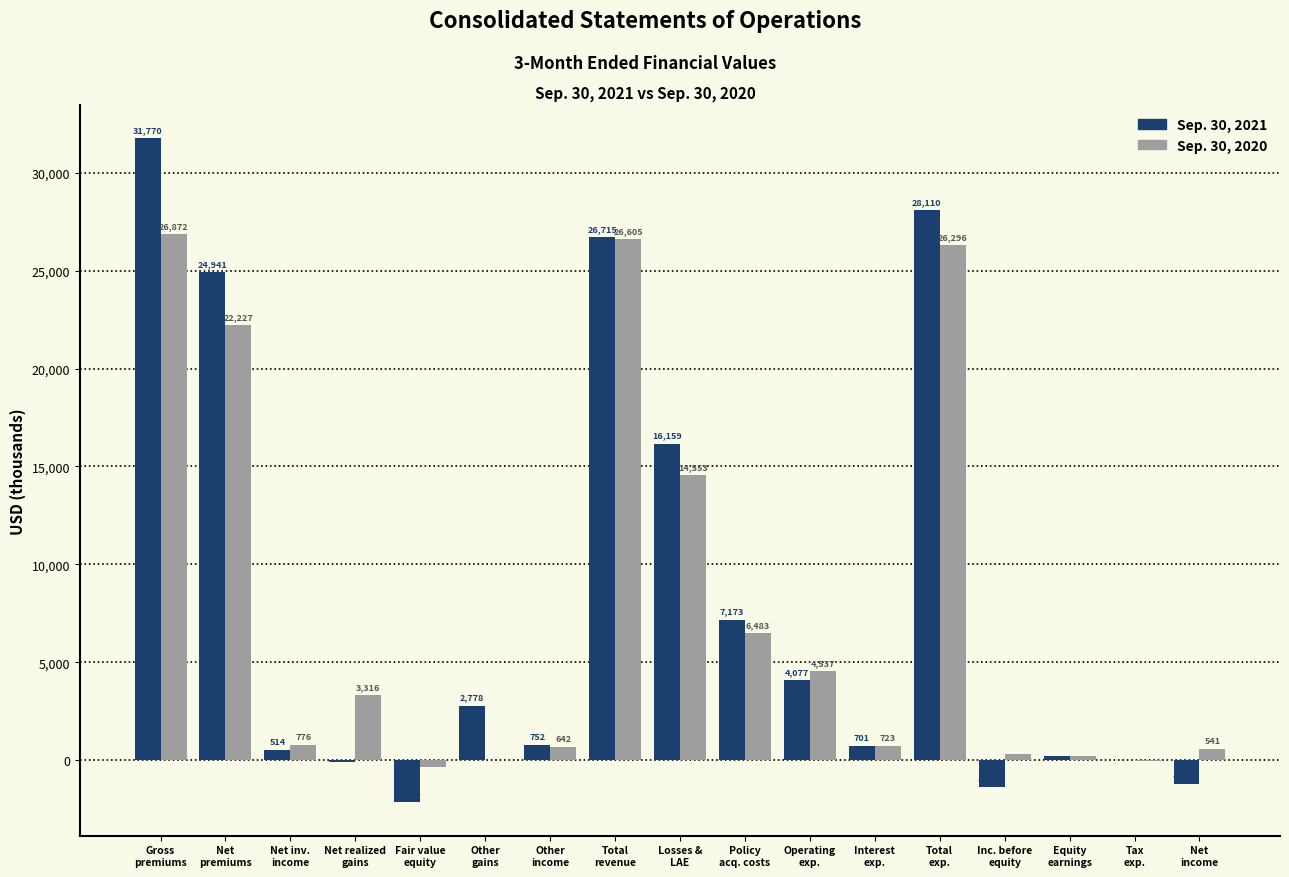

Which series has the largest total across all categories?

Sep. 30, 2021